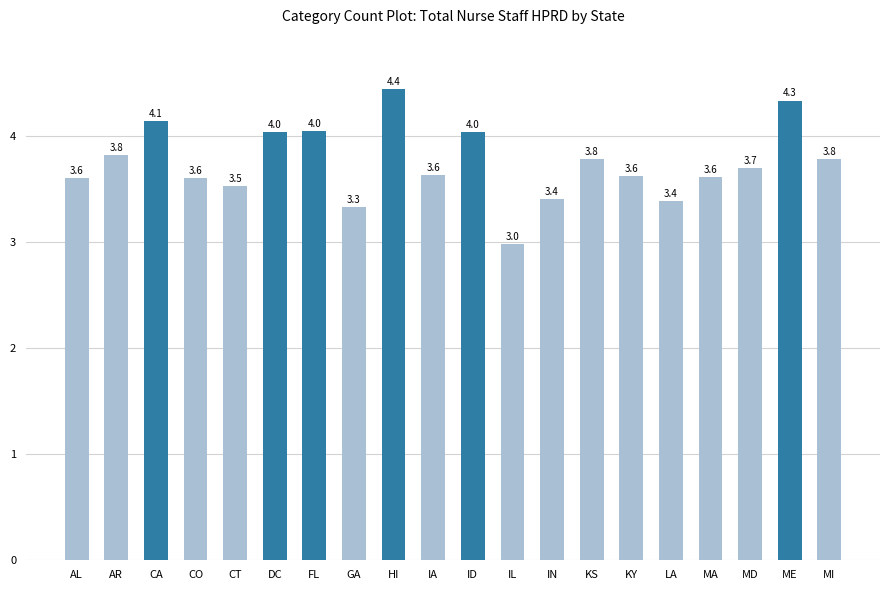

Reading right to left, transcribe all the data shown in this chart.

MI=3.8	ME=4.3	MD=3.7	MA=3.6	LA=3.4	KY=3.6	KS=3.8	IN=3.4	IL=3.0	ID=4.0	IA=3.6	HI=4.4	GA=3.3	FL=4.0	DC=4.0	CT=3.5	CO=3.6	CA=4.1	AR=3.8	AL=3.6